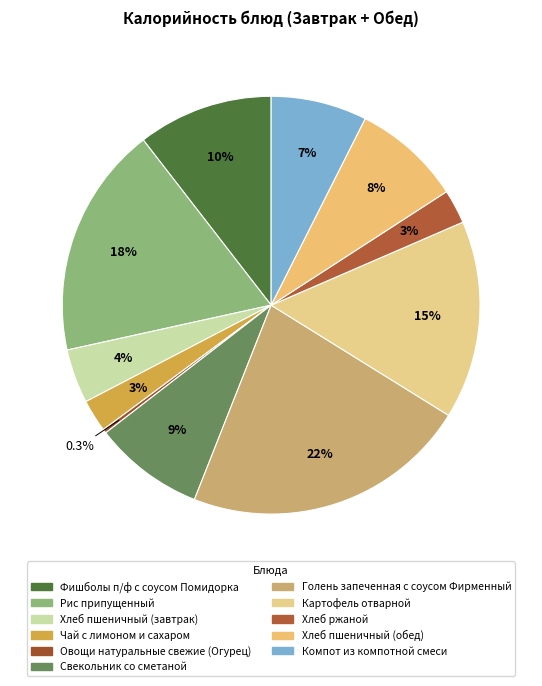

Do Хлеб пшеничный (завтрак) and Компот из компотной смеси together represent more than half of the pie?

No